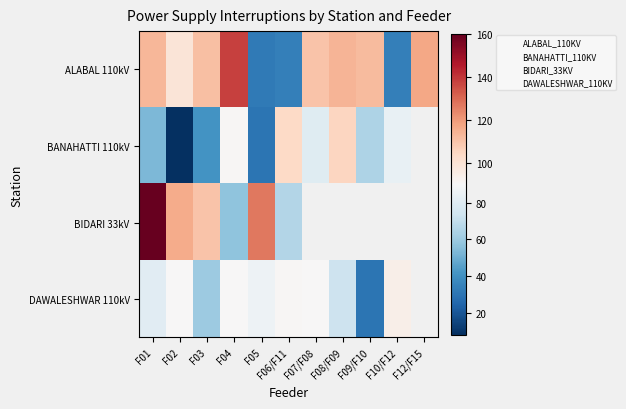

Read the BANAHATTI_110KV value at F04.

1.0